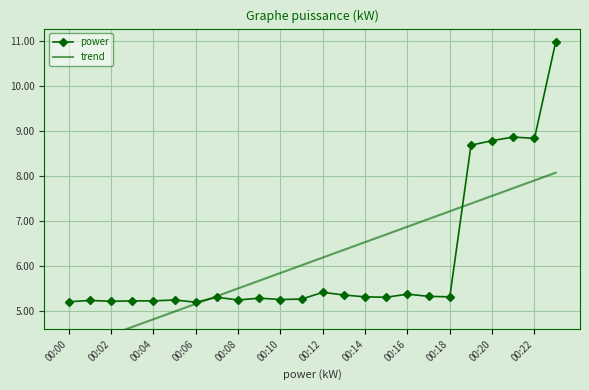

The power series shows 1.7 at 00:04. True or false?

False